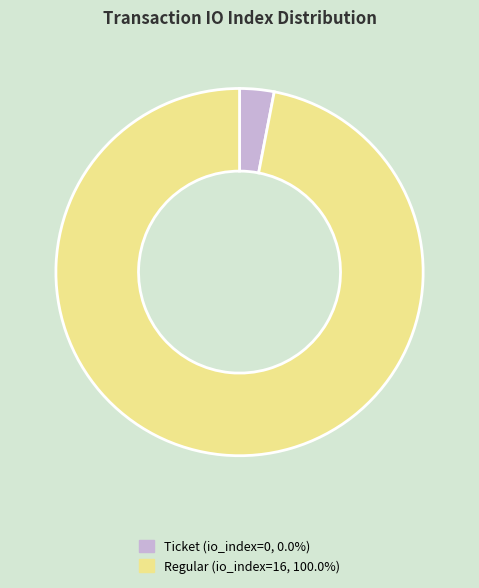

Which slice is the smallest?

Ticket